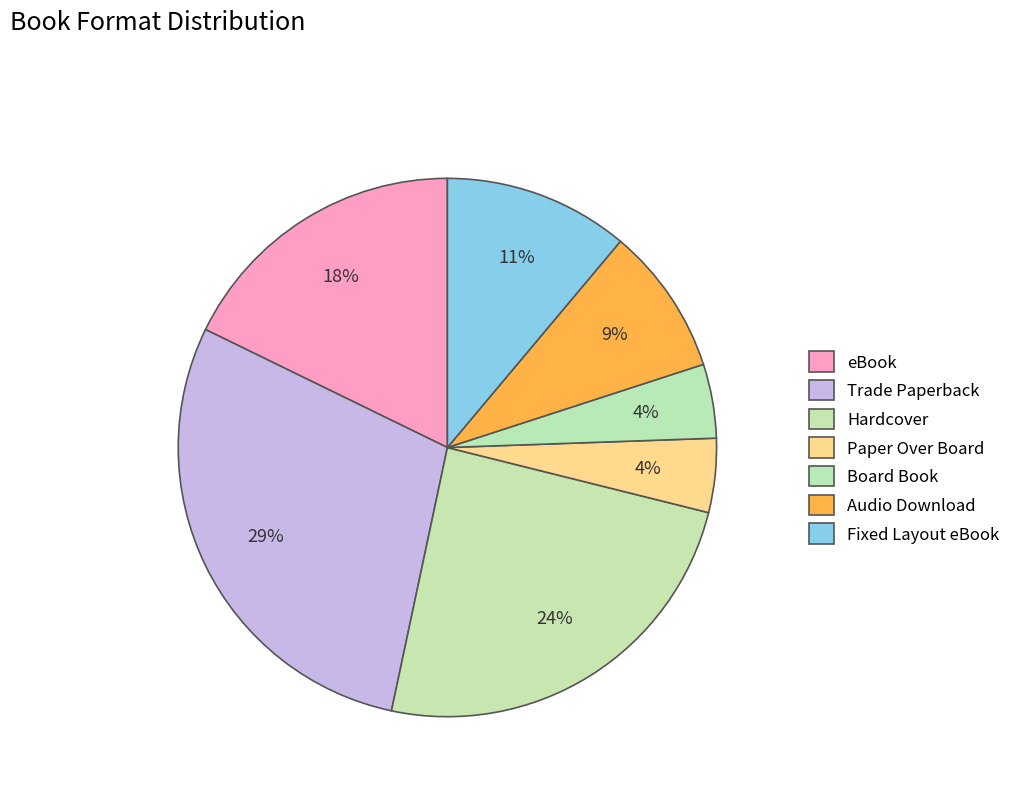

Is there a majority slice in this chart?

No